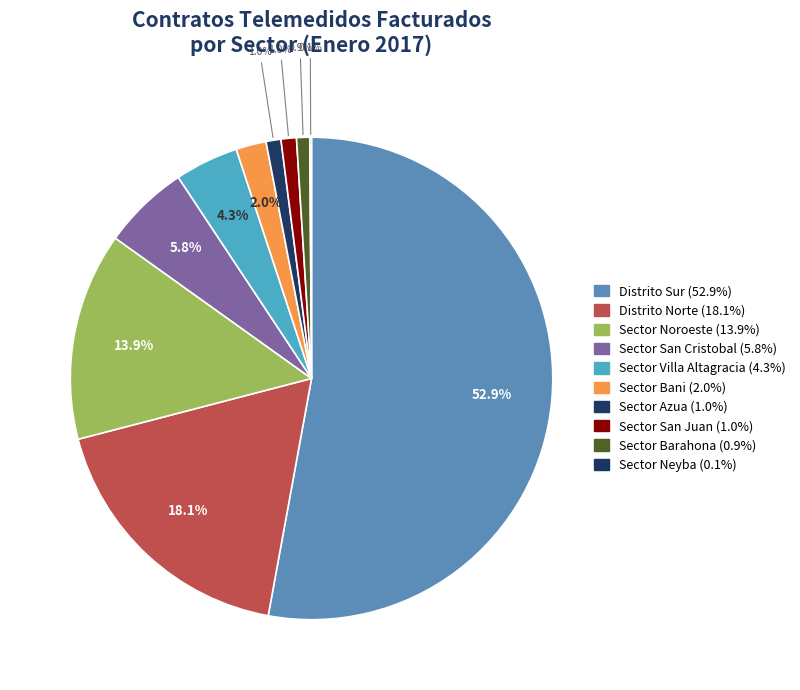

What percentage is the Sector Noroeste slice, to the nearest percent?

14%